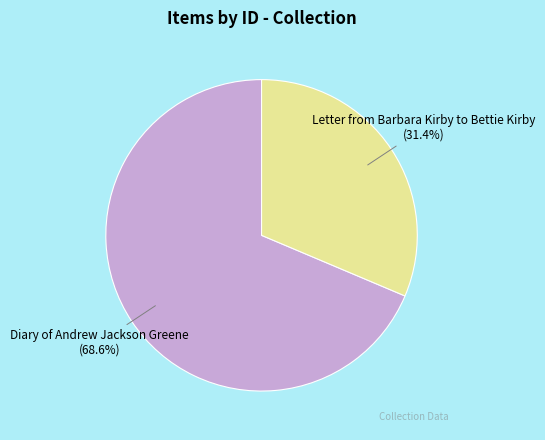

Is there a majority slice in this chart?

Yes